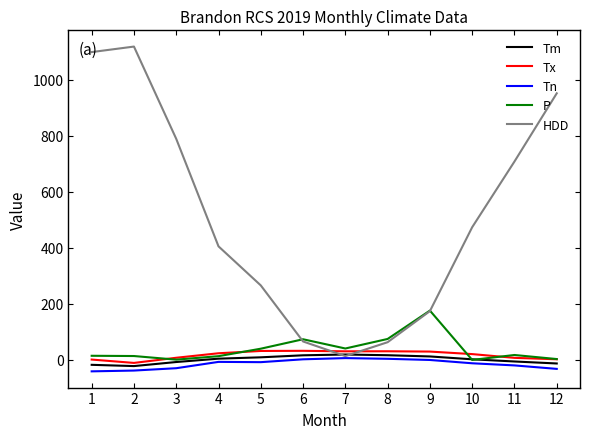

Is the value of Tx at 3 greater than the value of HDD at 2?

No